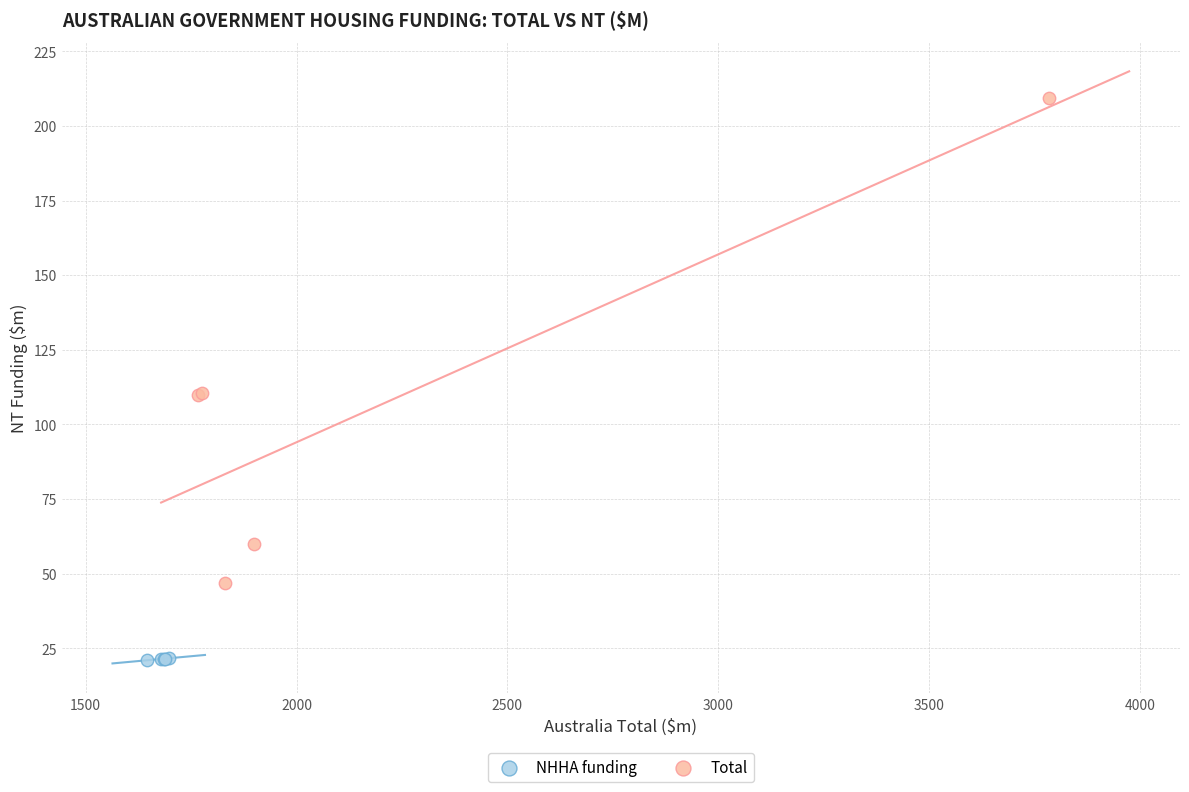

Which series contains the lowest Y value?

NHHA funding